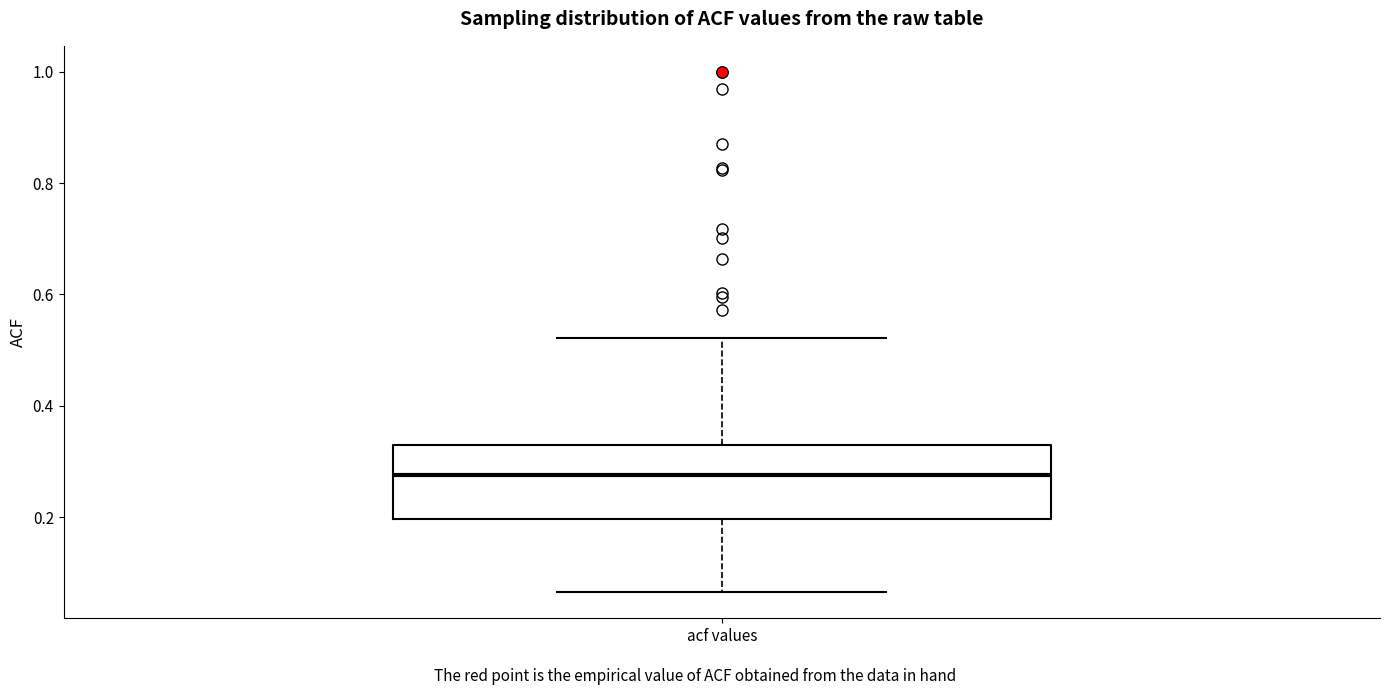

Read this box plot against the y-axis: the position of the median line, the range covered by the box, and the ends of both whiskers. The values are not printed on the chart, so give them approximately, as read against the axis.

median 0.28, box 0.20 to 0.32, whiskers 0.06 to 0.52